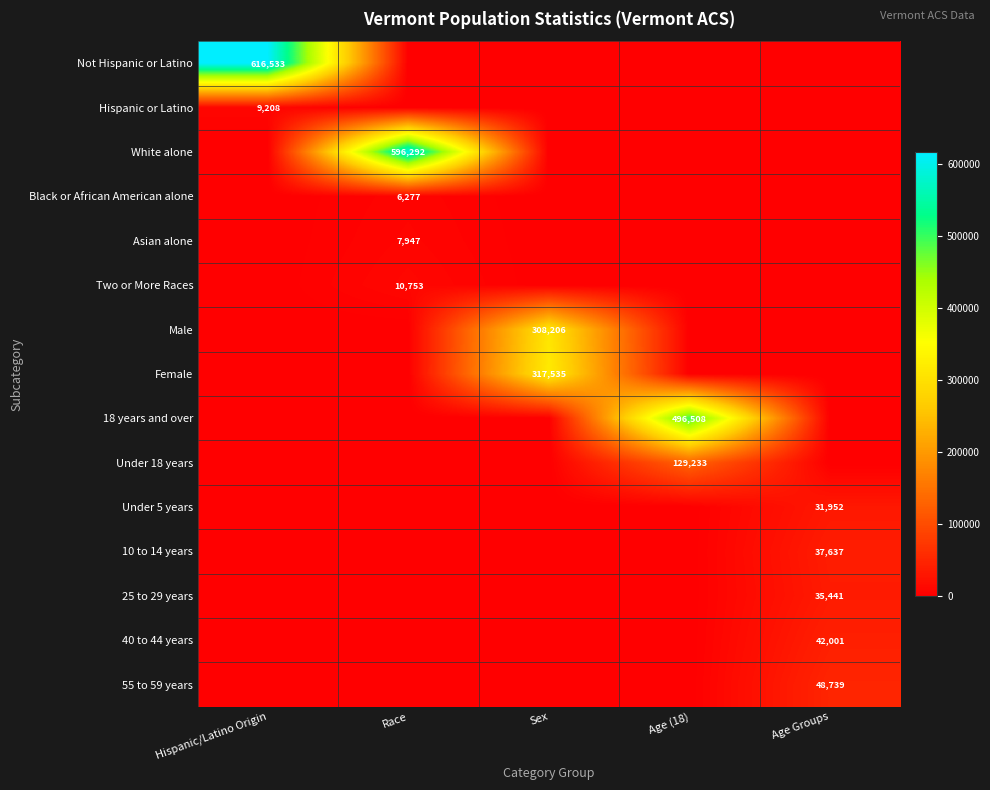

Is it true that Asian alone equals 2494 at Race?

False